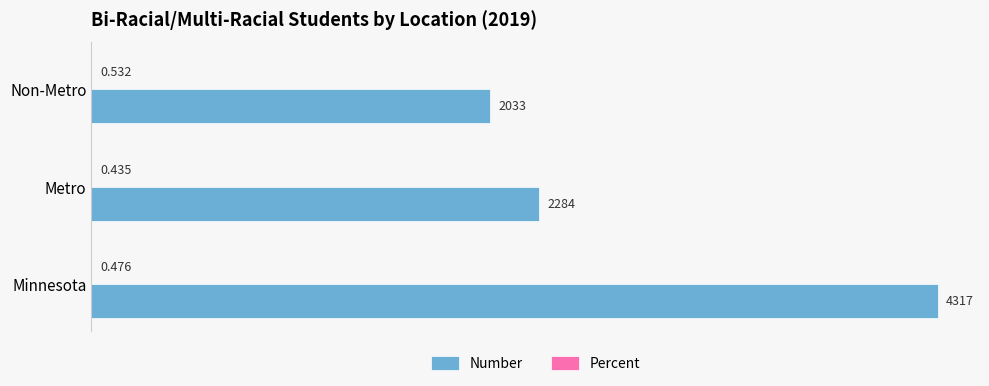

Which category has the highest value in the Number series?

Minnesota